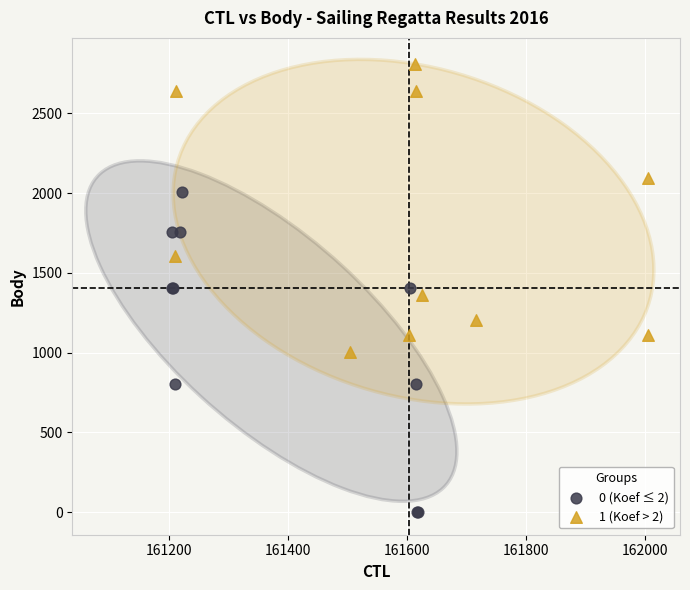

Which series contains the highest Y value?

1 (Koef > 2)